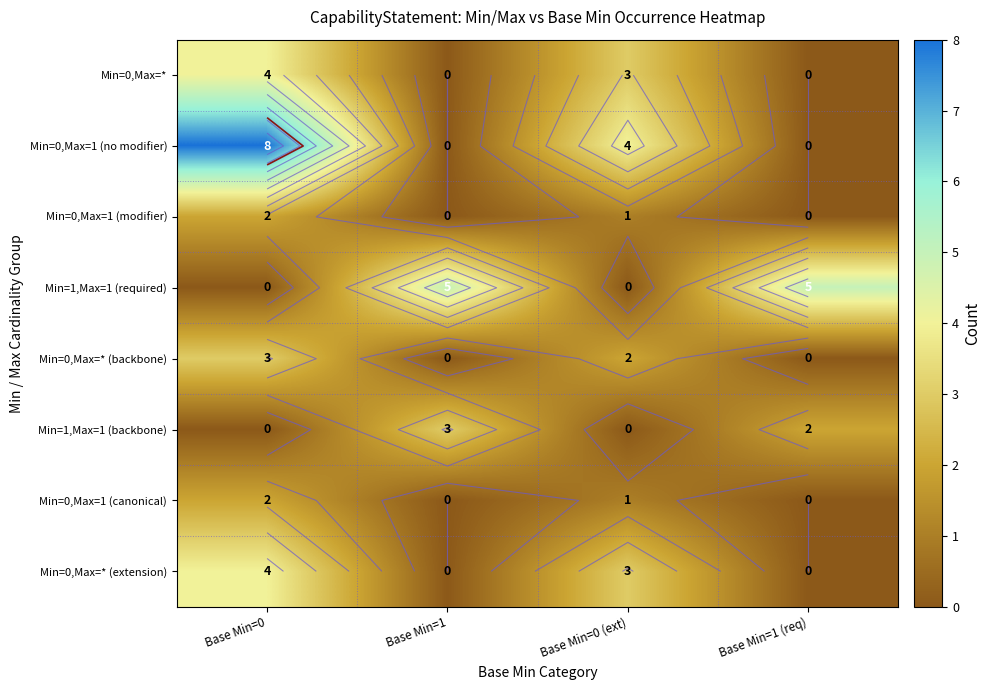

Which series has the largest range (max minus min)?

Min=0,Max=1 (no modifier)